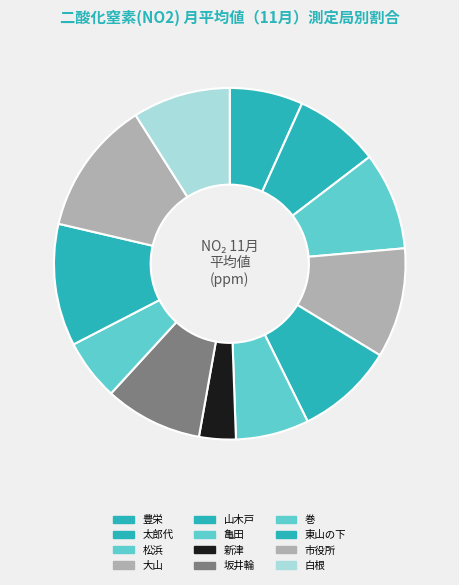

To the nearest percent, what portion does 松浜 represent?

9%